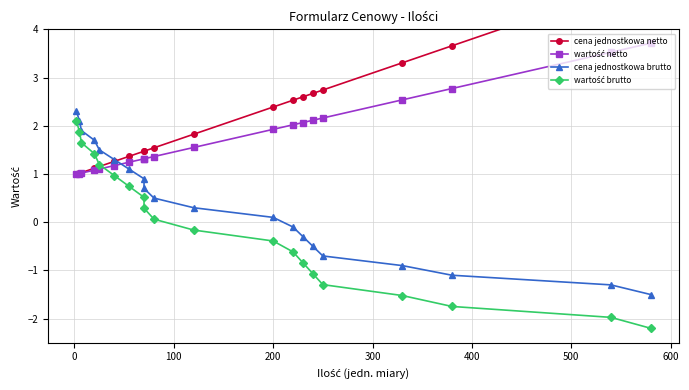

Reading left to right, transcribe all the data shown in this chart.

cena jednostkowa netto: 1.0	1.0	1.0	1.1	1.2	1.3	1.4	1.5	1.5	1.5	1.8	2.4	2.5	2.6	2.7	2.7	3.3	3.7	4.8	5.1
wartość netto: 1.0	1.0	1.0	1.1	1.1	1.2	1.2	1.3	1.3	1.4	1.5	1.9	2.0	2.1	2.1	2.2	2.5	2.8	3.5	3.7
cena jednostkowa brutto: 2.3	2.1	1.9	1.7	1.5	1.3	1.1	0.9	0.7	0.5	0.3	0.1	-0.1	-0.3	-0.5	-0.7	-0.9	-1.1	-1.3	-1.5
wartość brutto: 2.1	1.9	1.6	1.4	1.2	1.0	0.7	0.5	0.3	0.1	-0.2	-0.4	-0.6	-0.8	-1.1	-1.3	-1.5	-1.7	-2.0	-2.2